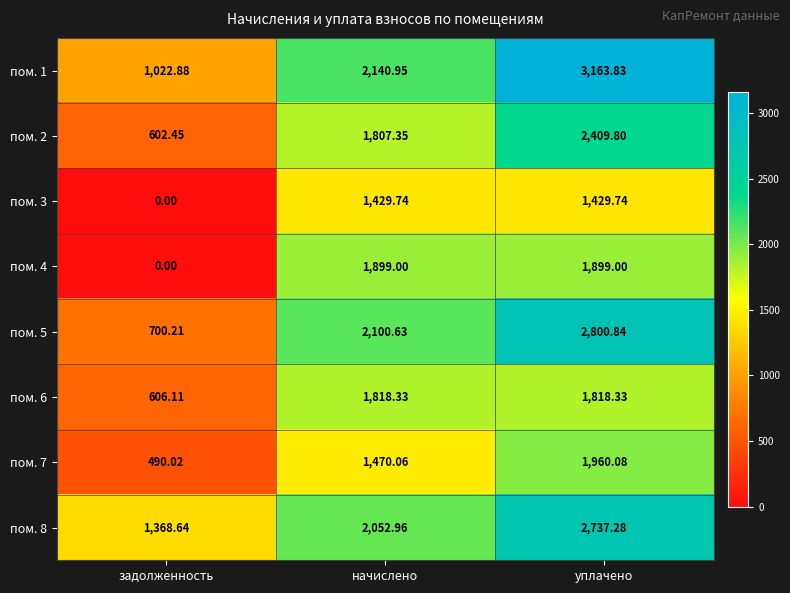

Where is пом. 1 nearest to the value 2093?

начислено